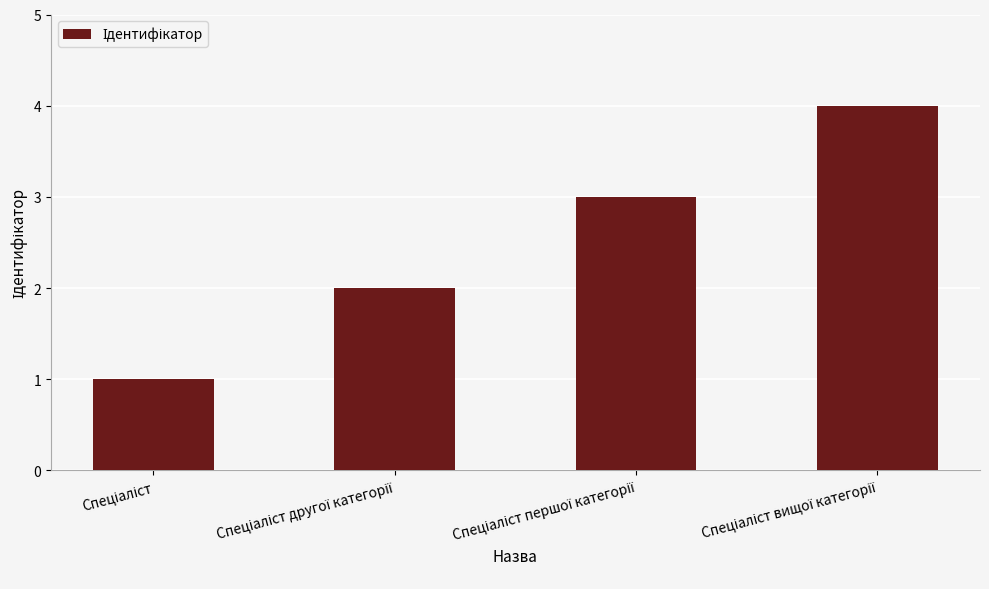

What is the difference between the maximum and minimum values?

3